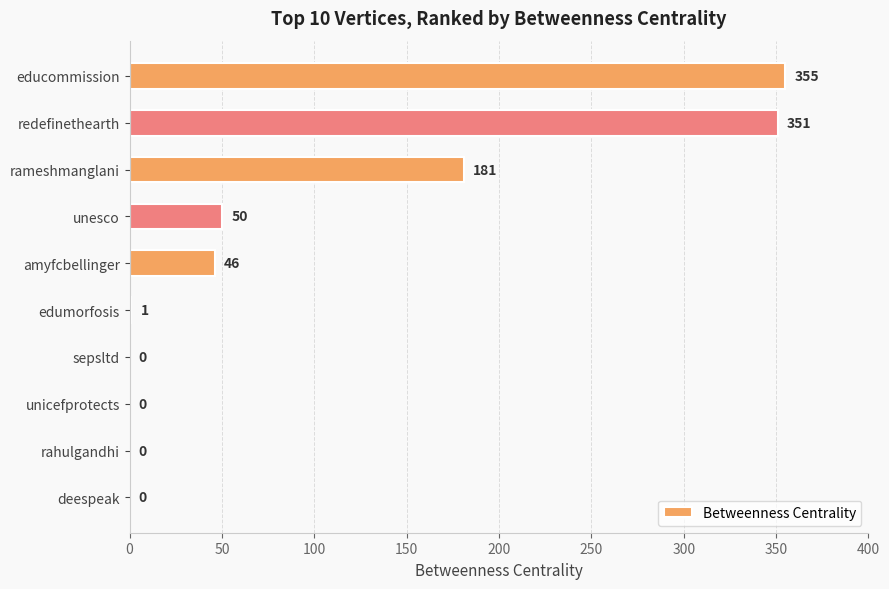

Are the bars horizontal?

Yes